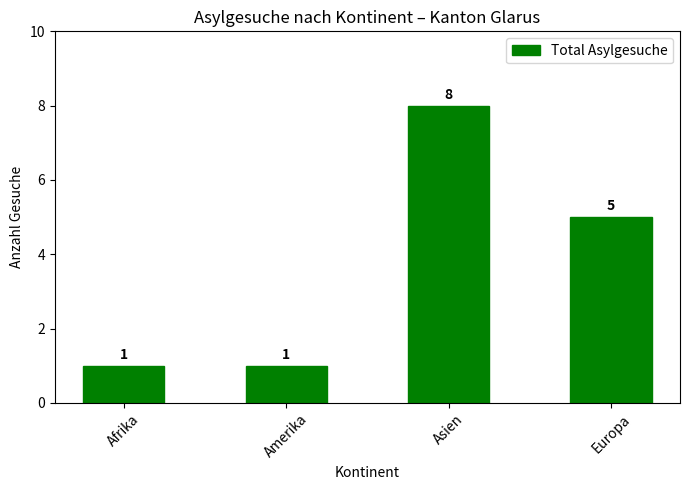

What is the minimum value shown in the chart?

1